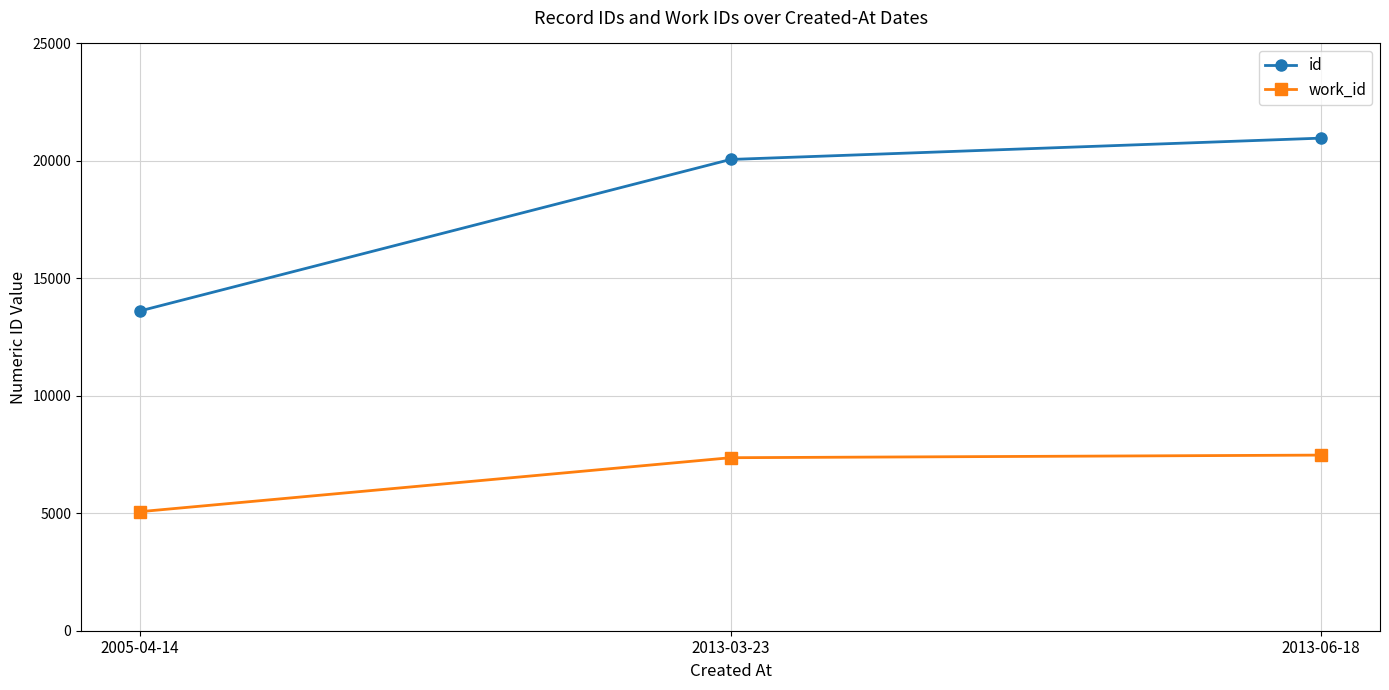

At which category is the sum across all series the highest?

2013-06-18